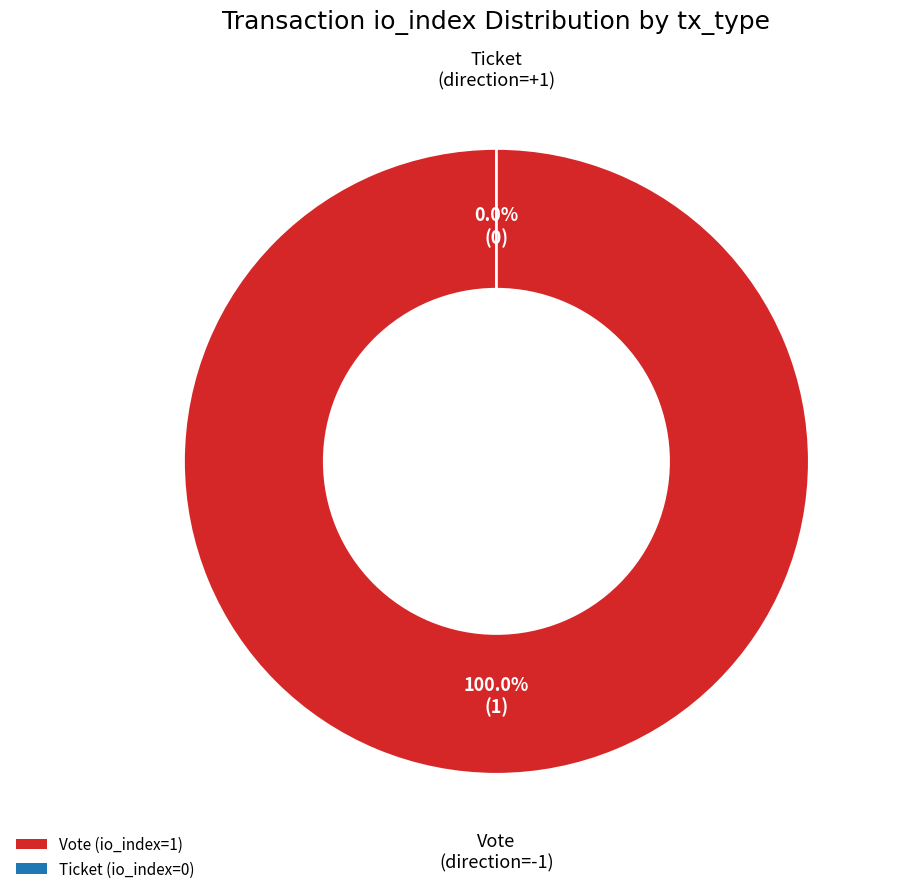

How many segments does this pie chart have?

2